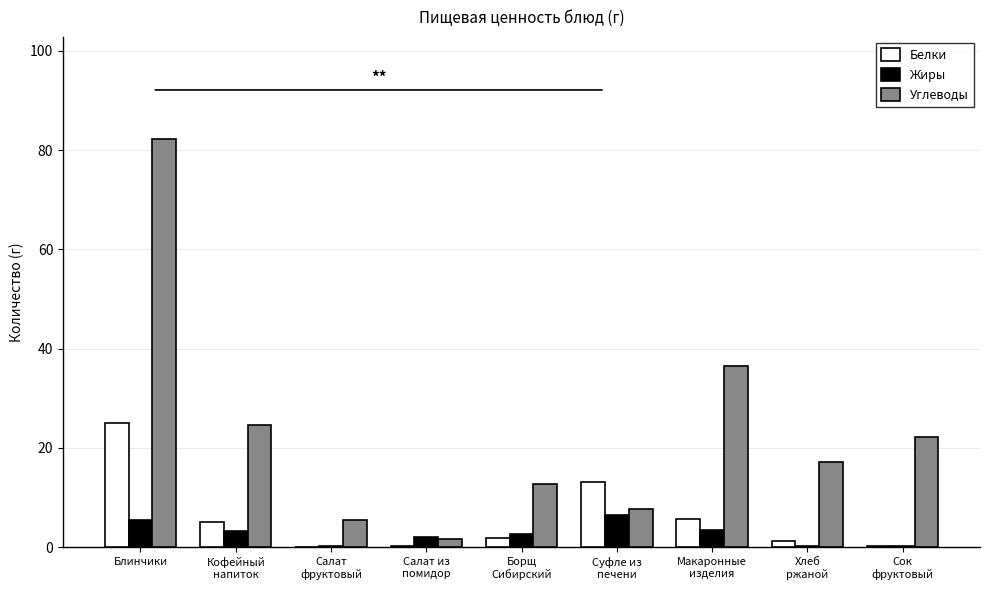

How many groups of bars are there?

9